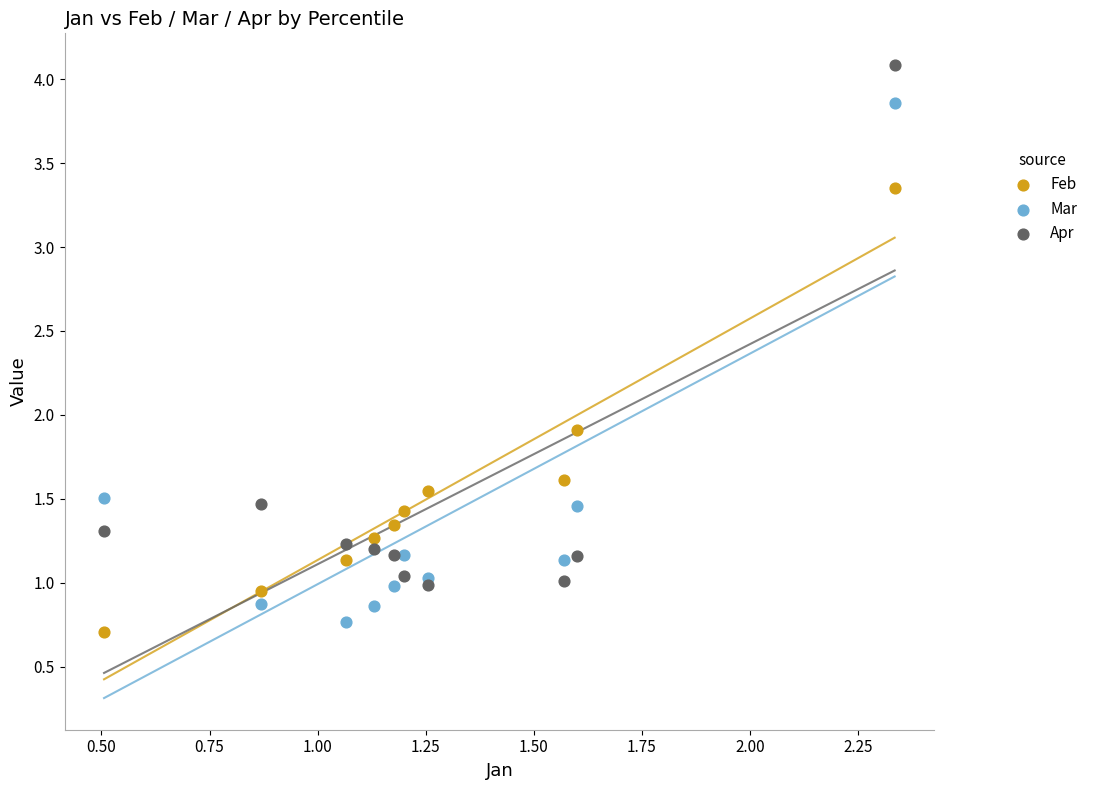

Across all series, what Y value is closest to 2?

1.9